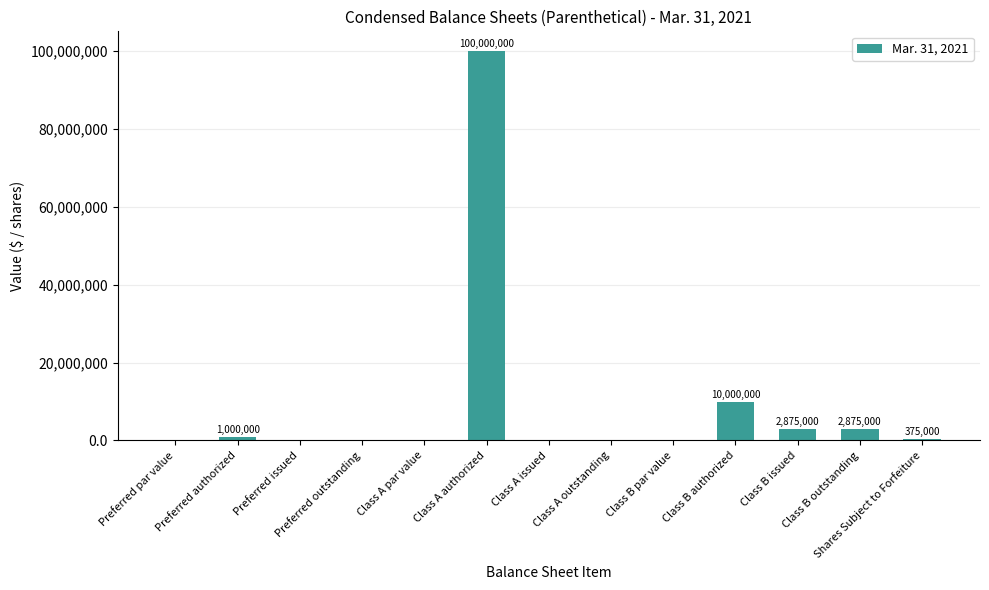

Where is the data nearest to the value 50000000?

Class B authorized